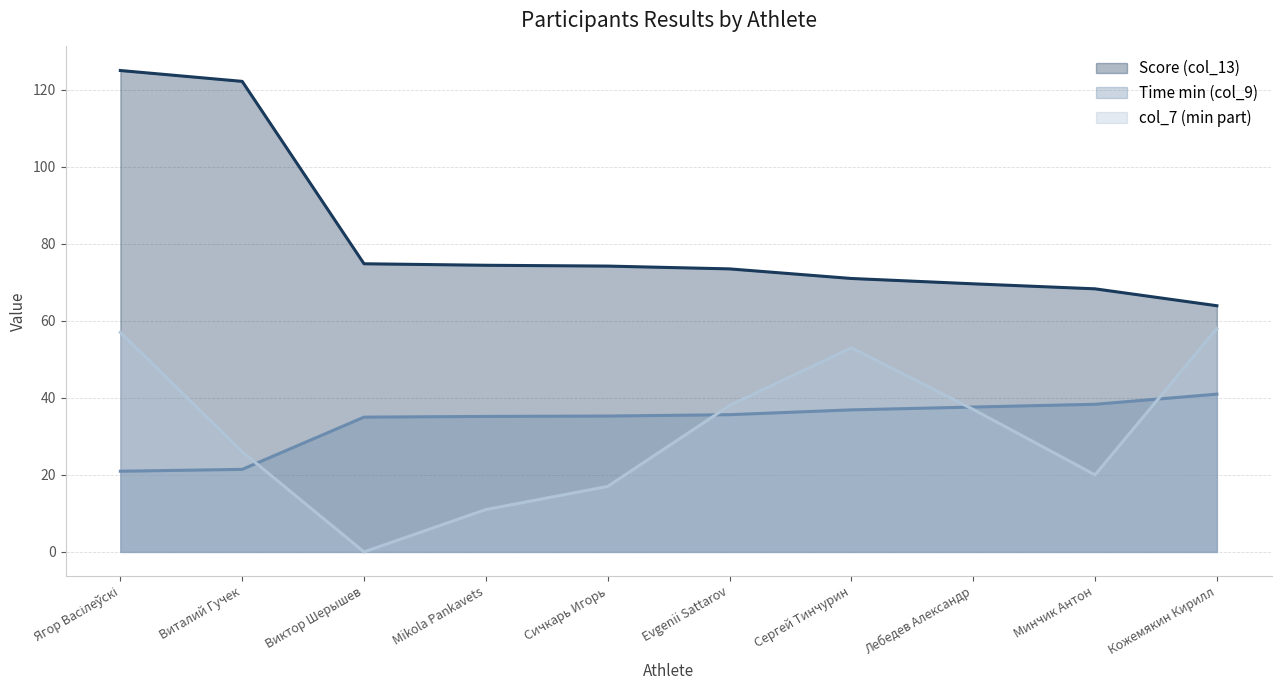

What is the label of the 1st point from the right?

Кожемякин Кирилл